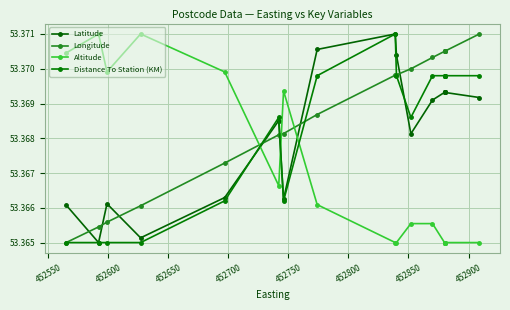

True or false: Distance To Station (KM) has a value of 23.1 at 16.

False